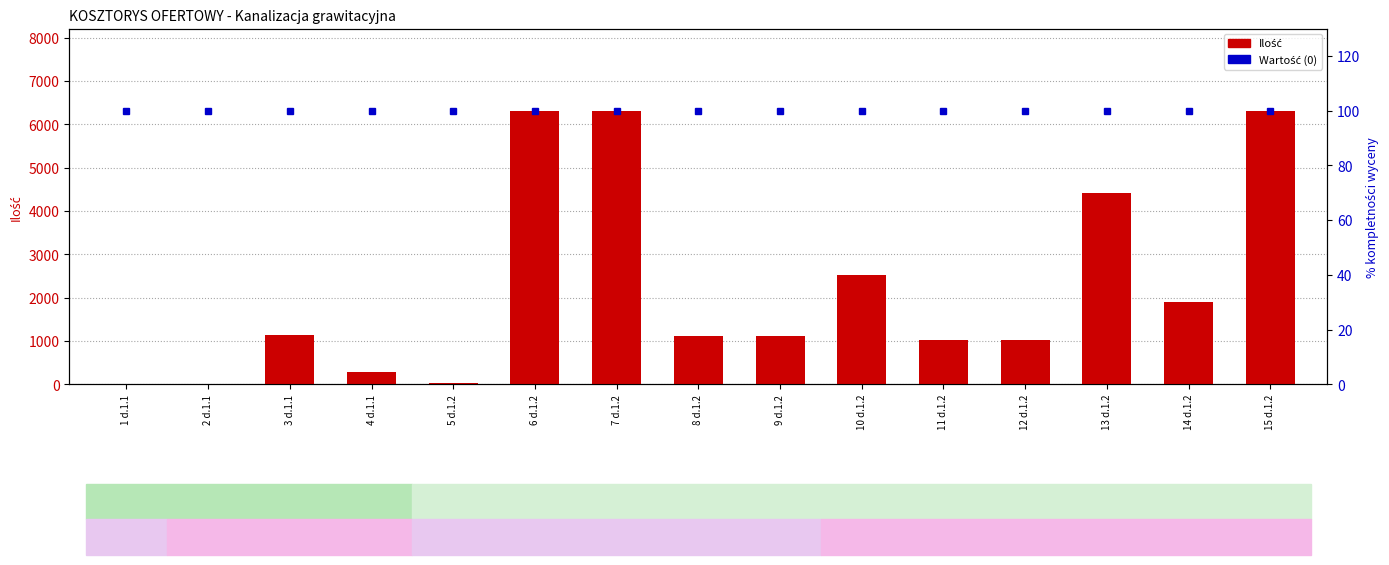

Between 12 d.1.2 and 13 d.1.2, which is larger?

13 d.1.2